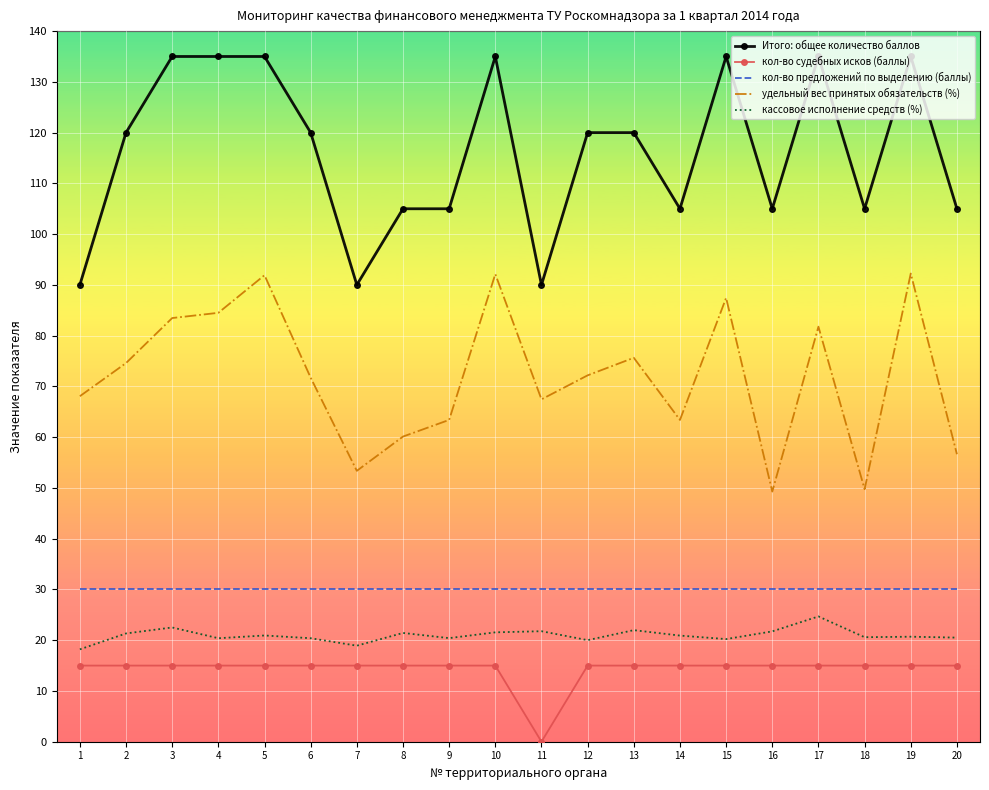

True or false: кассовое исполнение средств (%) and кол-во судебных исков (баллы) cross at least once.

False